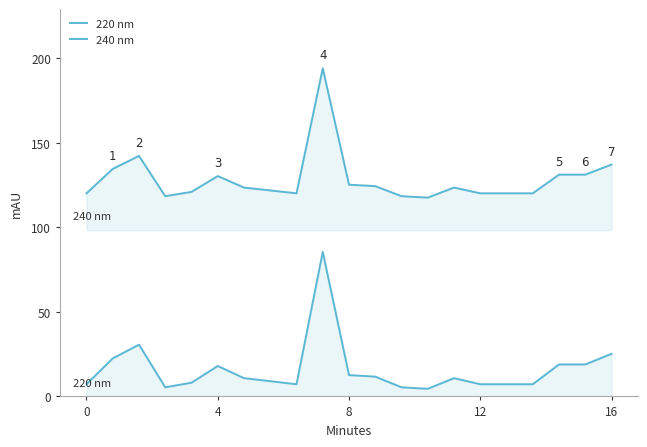

Does the chart have visible grid lines?

No